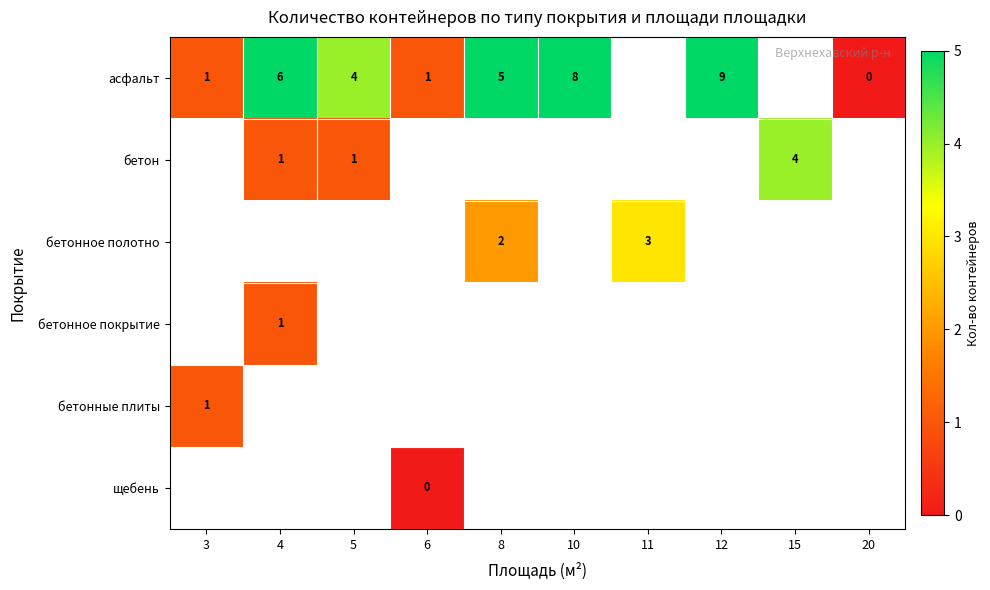

How many series are shown in this chart?

6